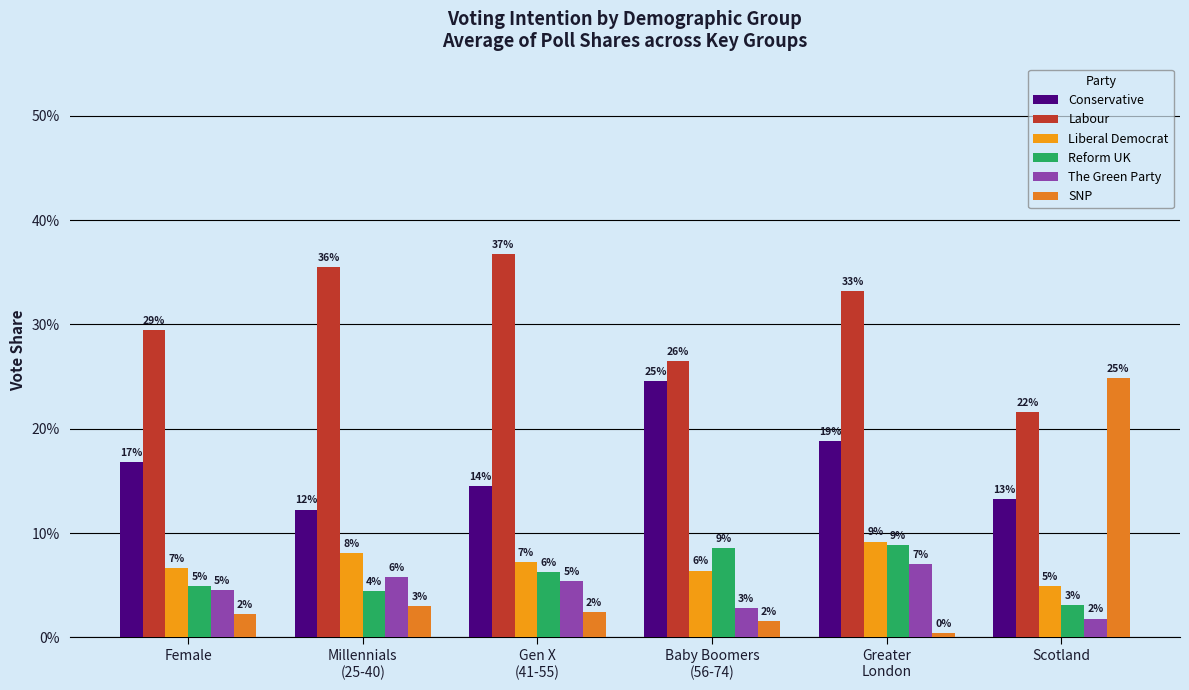

Which series has the largest total across all categories?

Labour